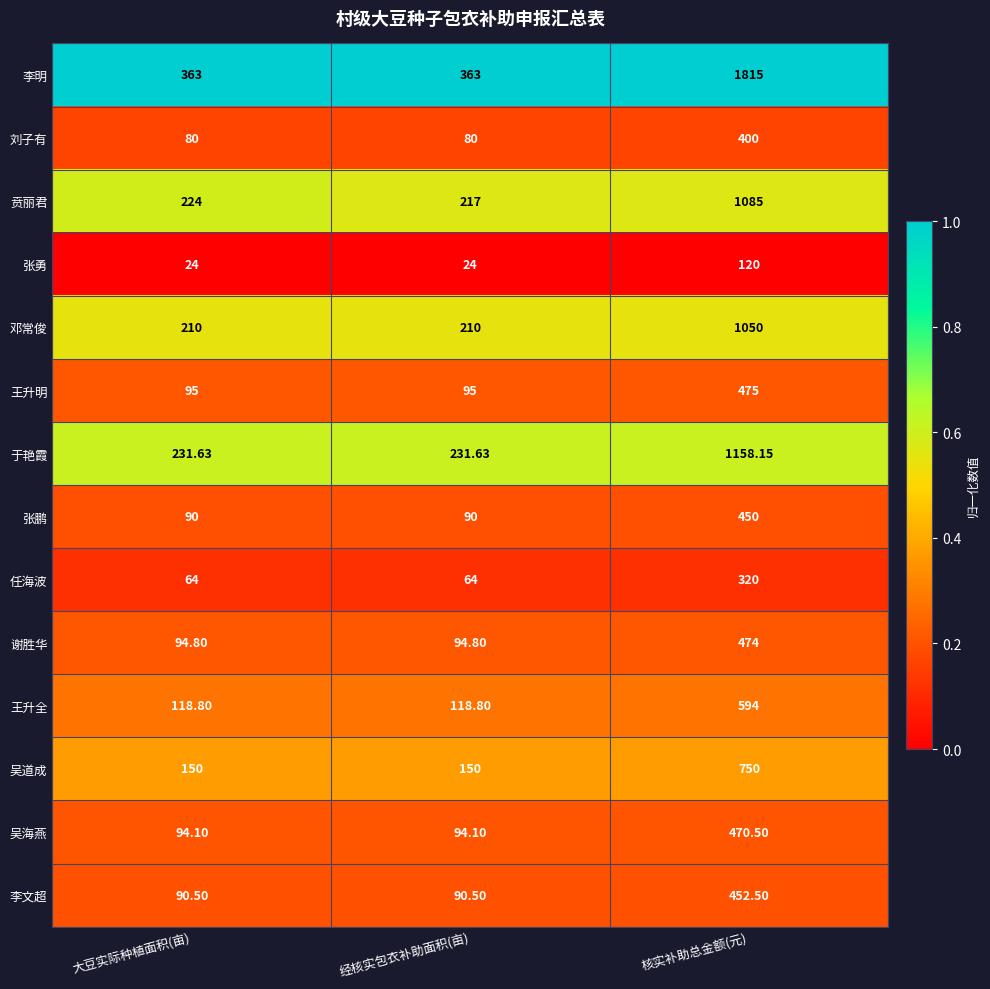

Which series has the widest spread of values?

李明